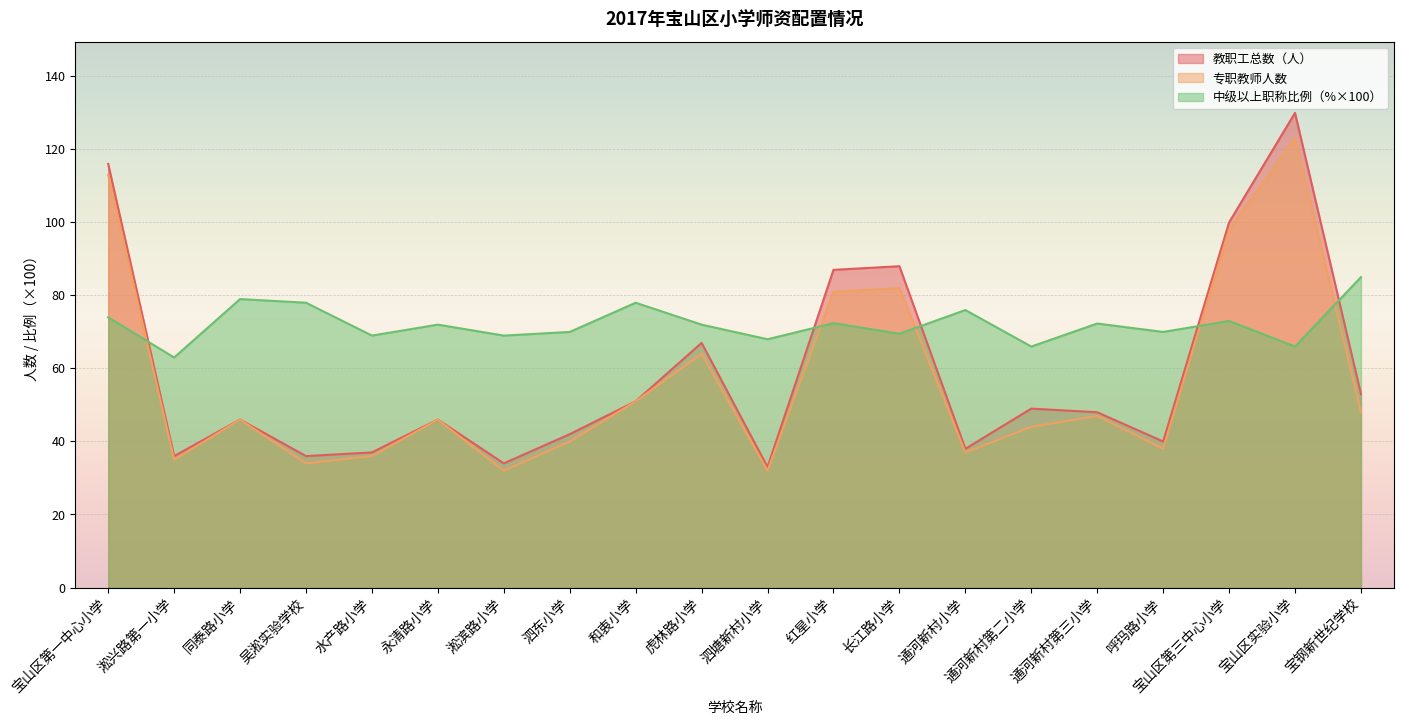

Rank the series at 泗塘新村小学 from highest to lowest value.

中级以上职称比例, 教职工总数（人）, 专职教师人数